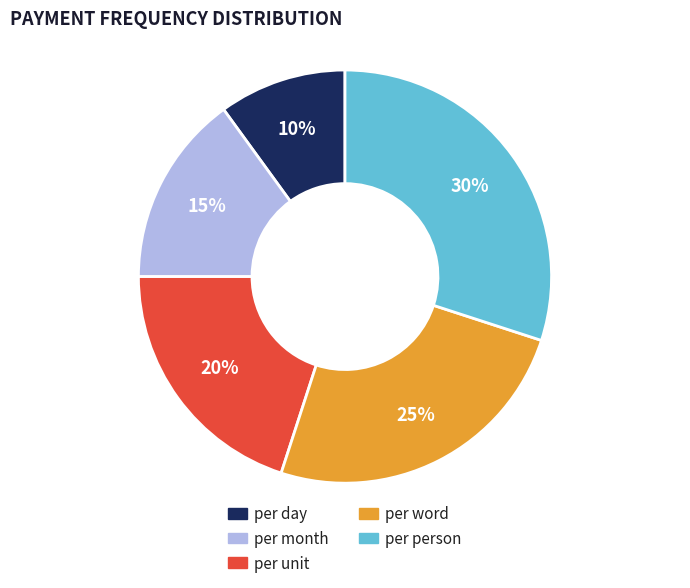

Combined, do per word and per day account for over 50%?

No